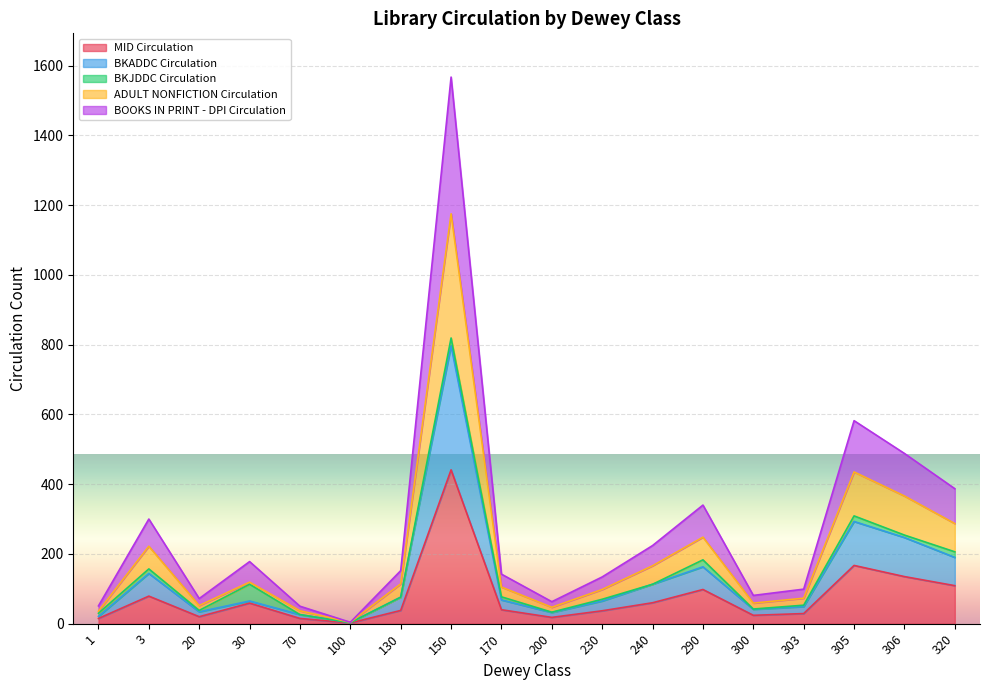

Does the chart display data point markers on the line(s)?

No